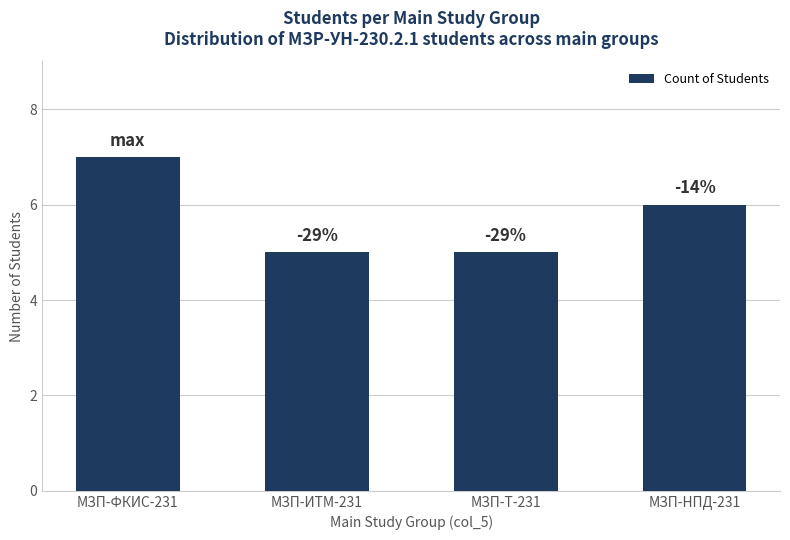

The value at МЗП-ФКИС-231 is 12. True or false?

False